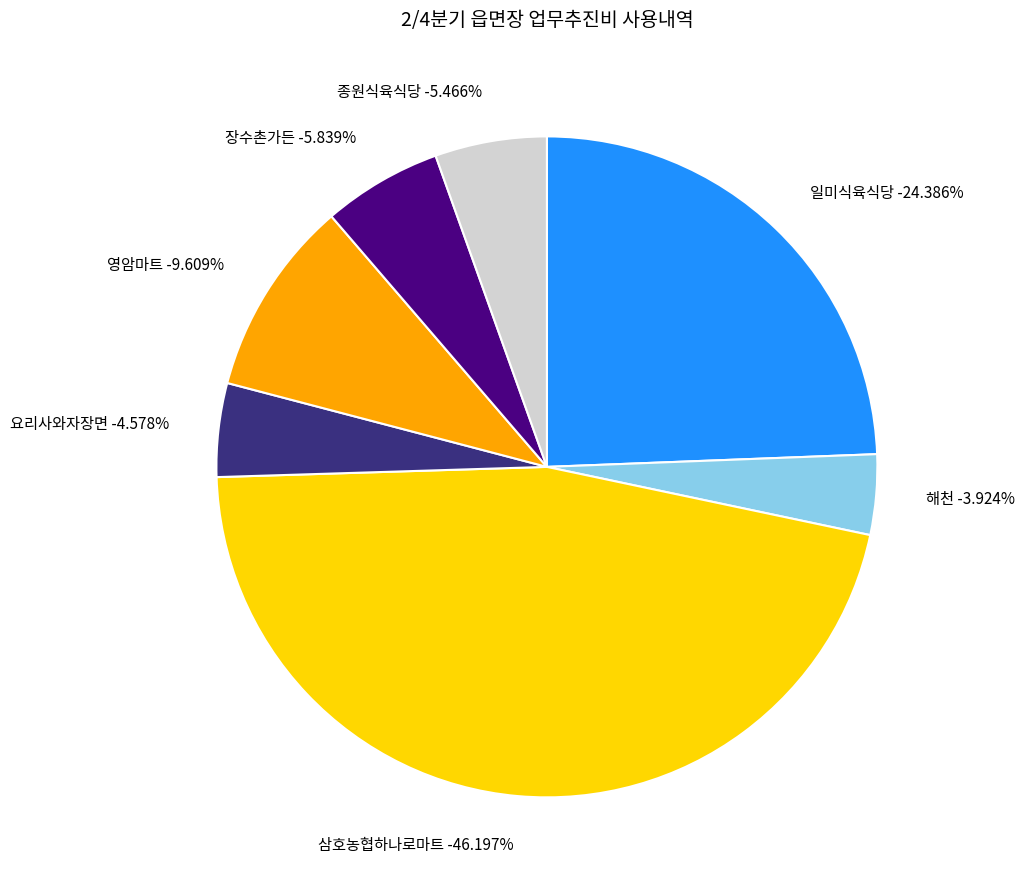

Does 일미식육식당(05-03) account for over 50% of the chart?

No